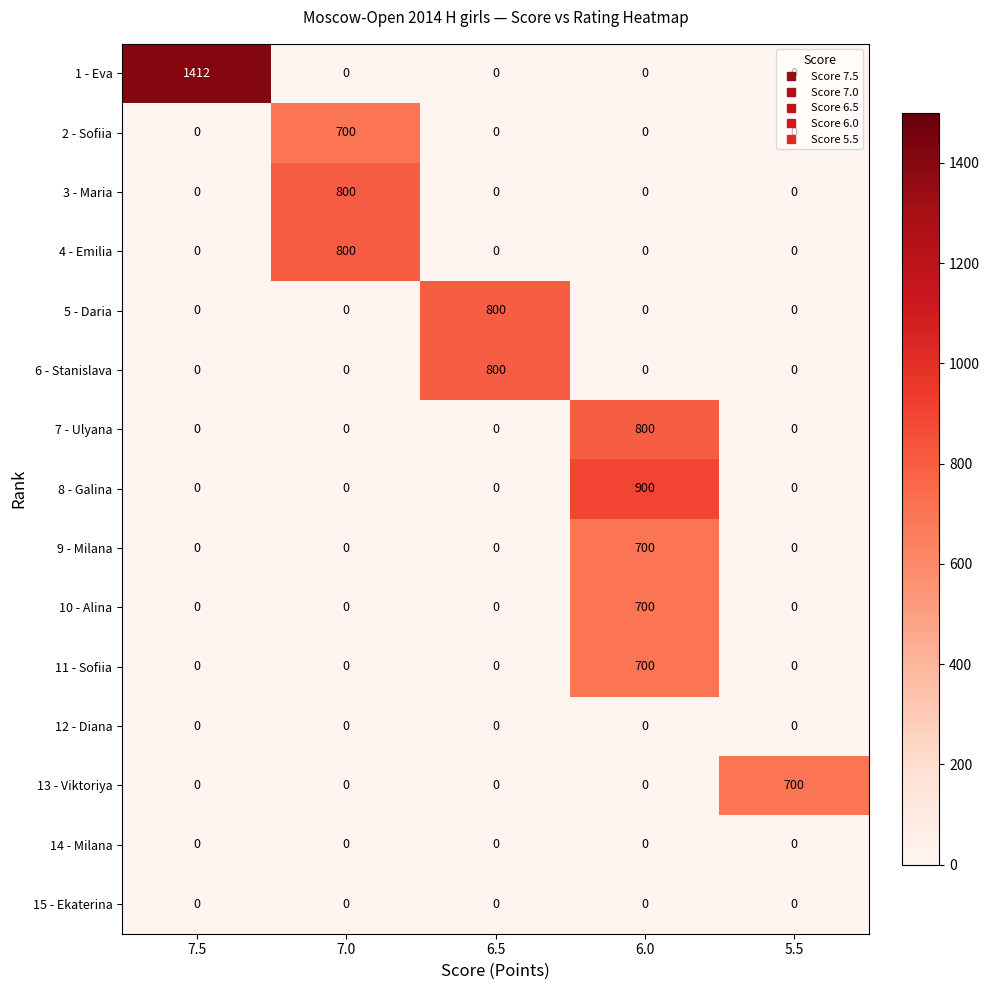

True or false: 7 - Ulyana has a value of 298 at 6.5.

False